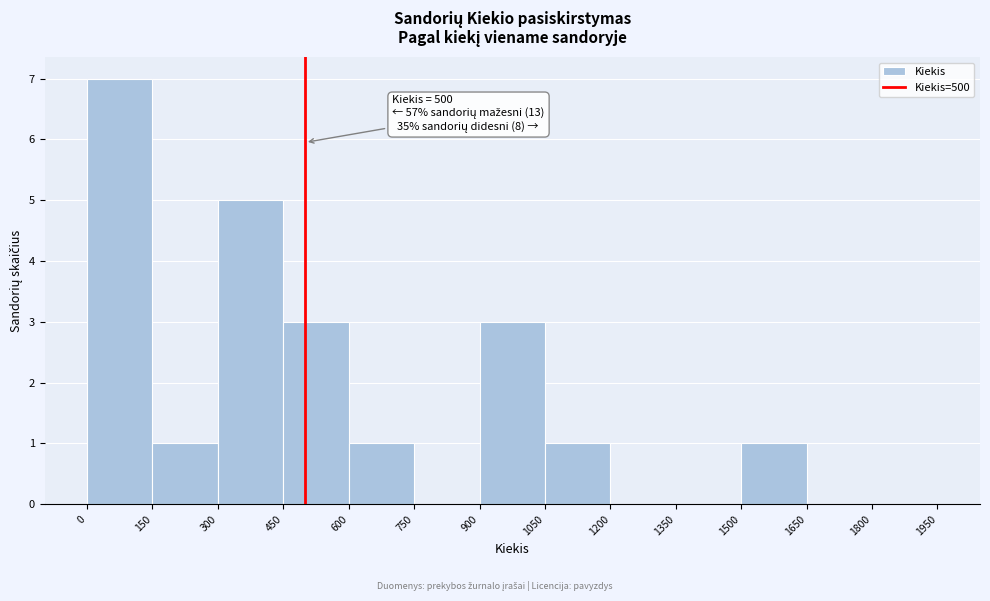

Which range on the x-axis has the tallest bar?

0 to 150